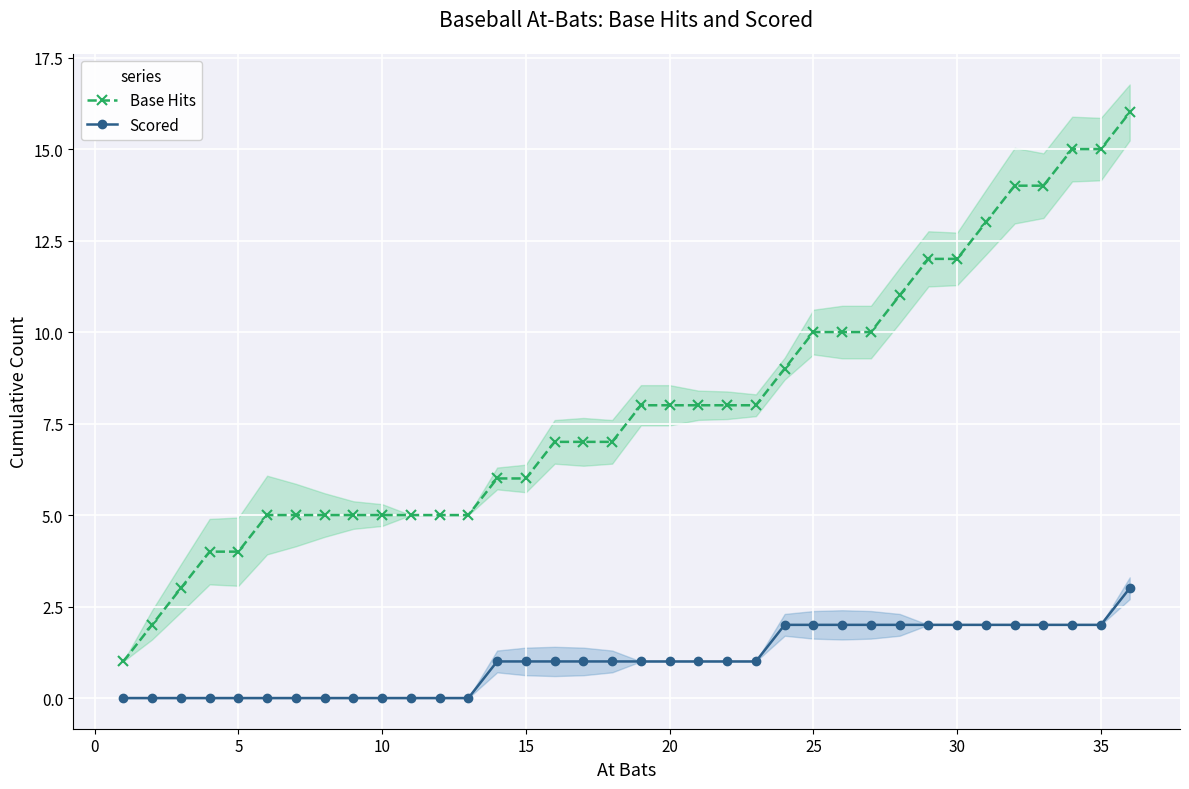

How many data points does each series have?

36